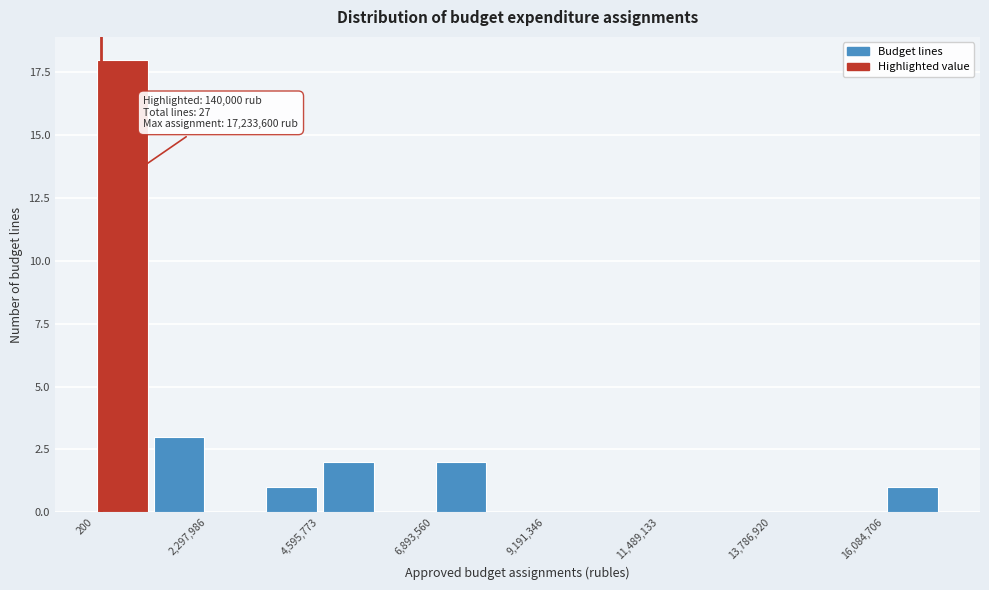

Around what value on the x-axis is the tallest bar? Give the approximate position of its centre, as read against the axis.

500000